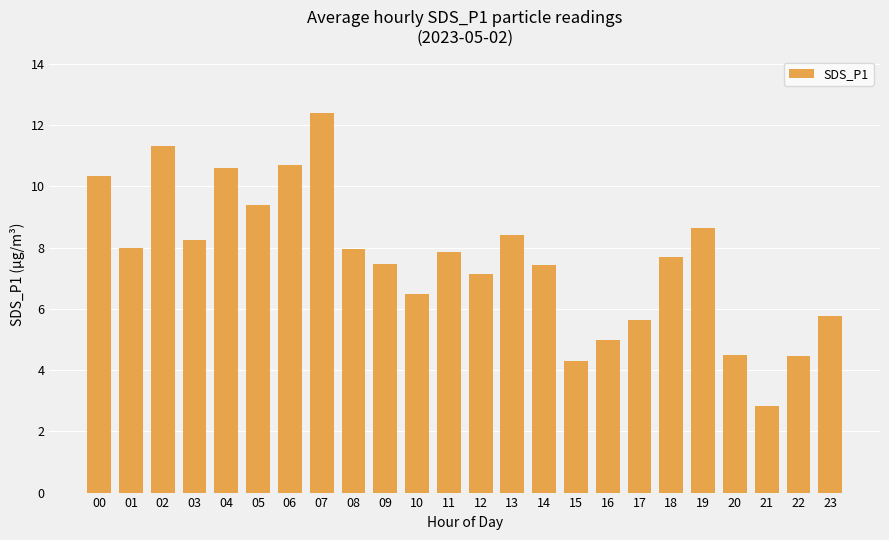

Where is the data nearest to the value 7?

12